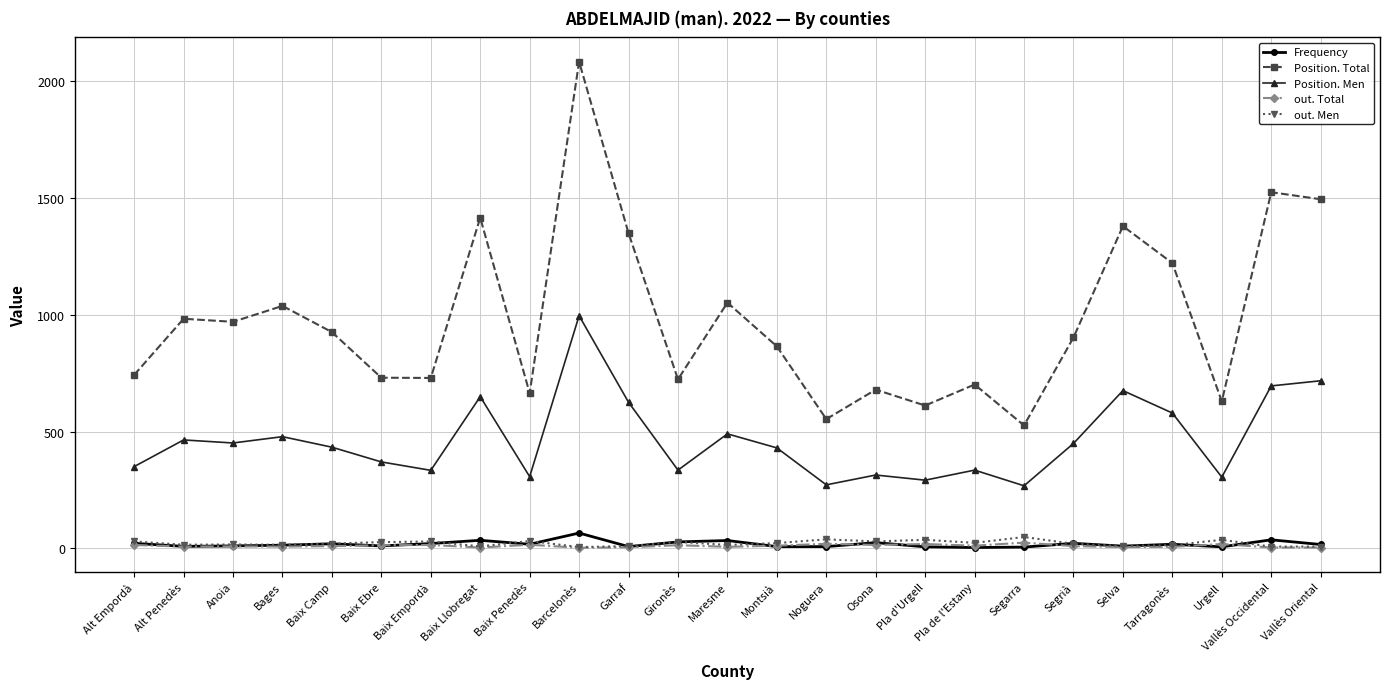

Where does the out. Total series first go above 10?

Alt Empordà